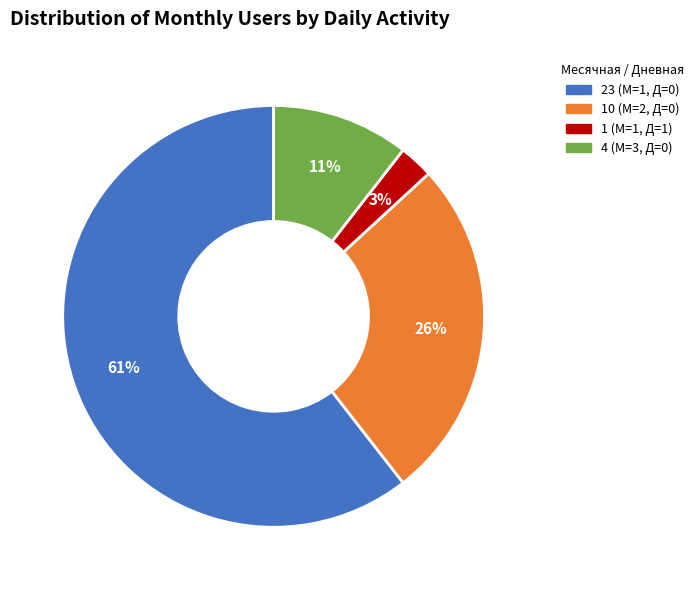

Is it true that 1 (М=1, Д=1) is 3% of the pie?

True